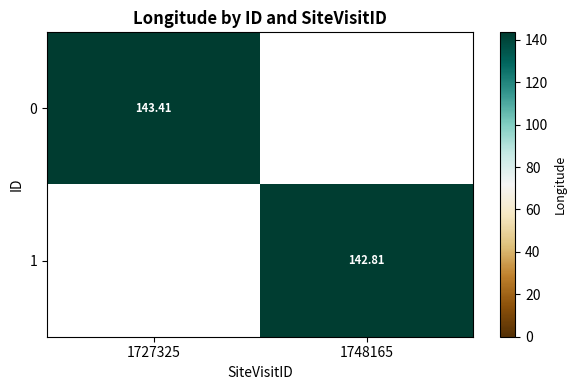

Between 1748165 and 1727325, which is larger?

1727325